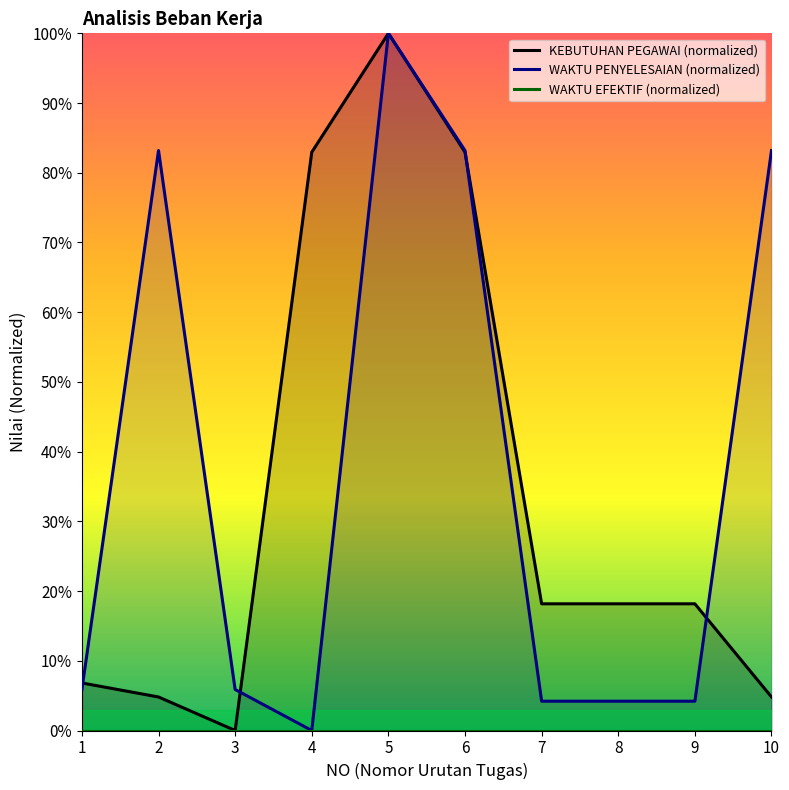

At which label is WAKTU PENYELESAIAN (normalized) closest to 0?

4